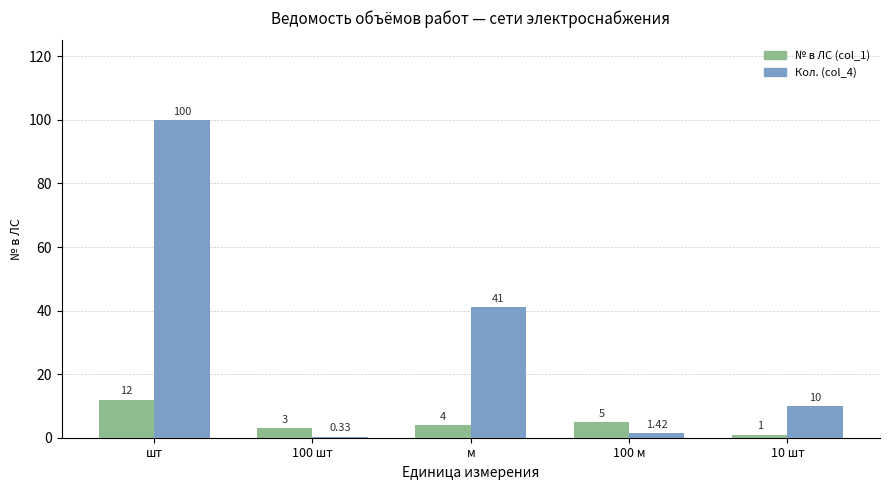

What is the total value across all series at шт?

112.0